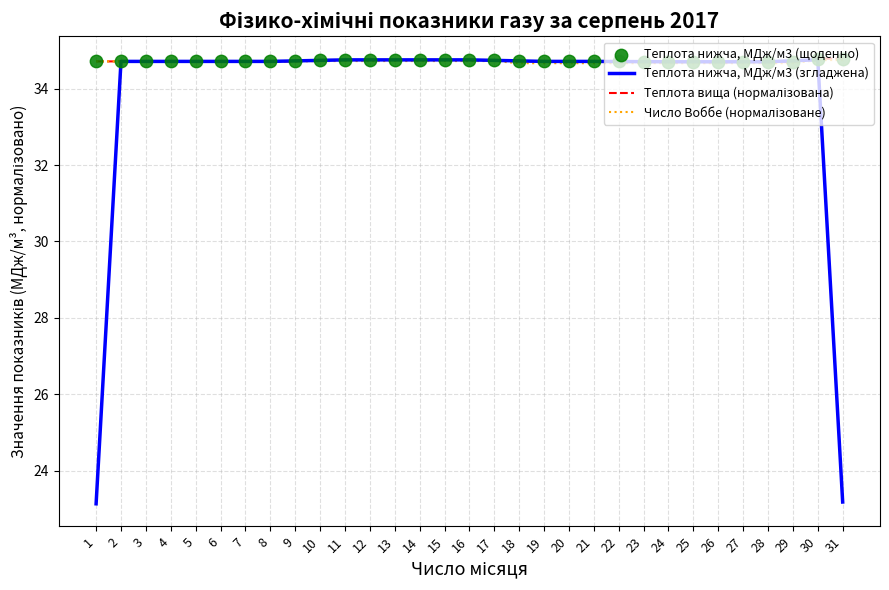

What are all the series names shown in the legend?

Теплота нижча, МДж/м3 (згладжена), Теплота вища (нормалізована), Число Воббе (нормалізоване), Теплота нижча, МДж/м3 (щоденно)